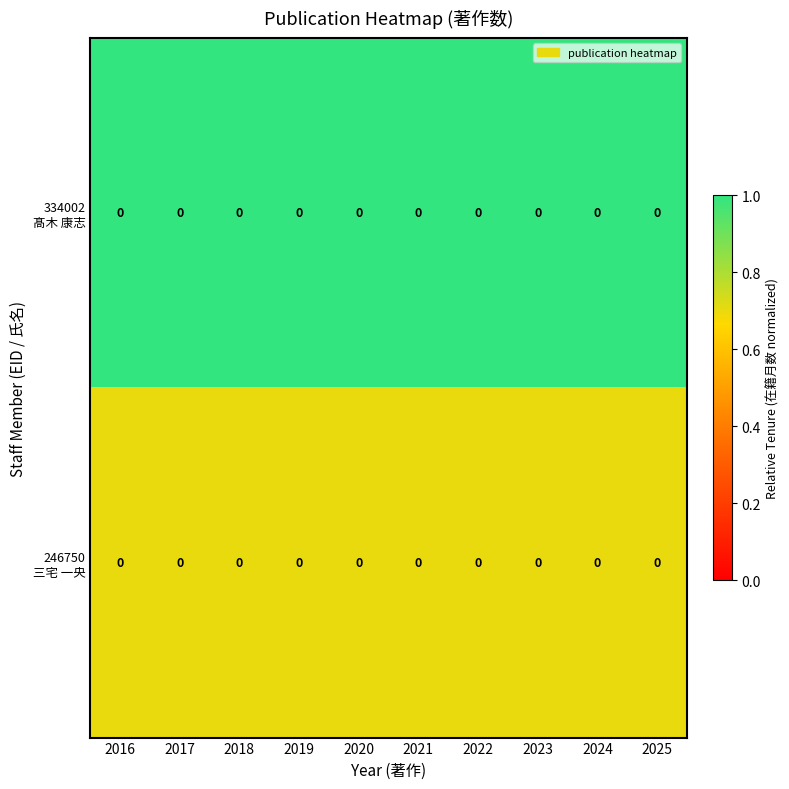

Which category has the highest value in the 334002 髙木 康志 series?

2016